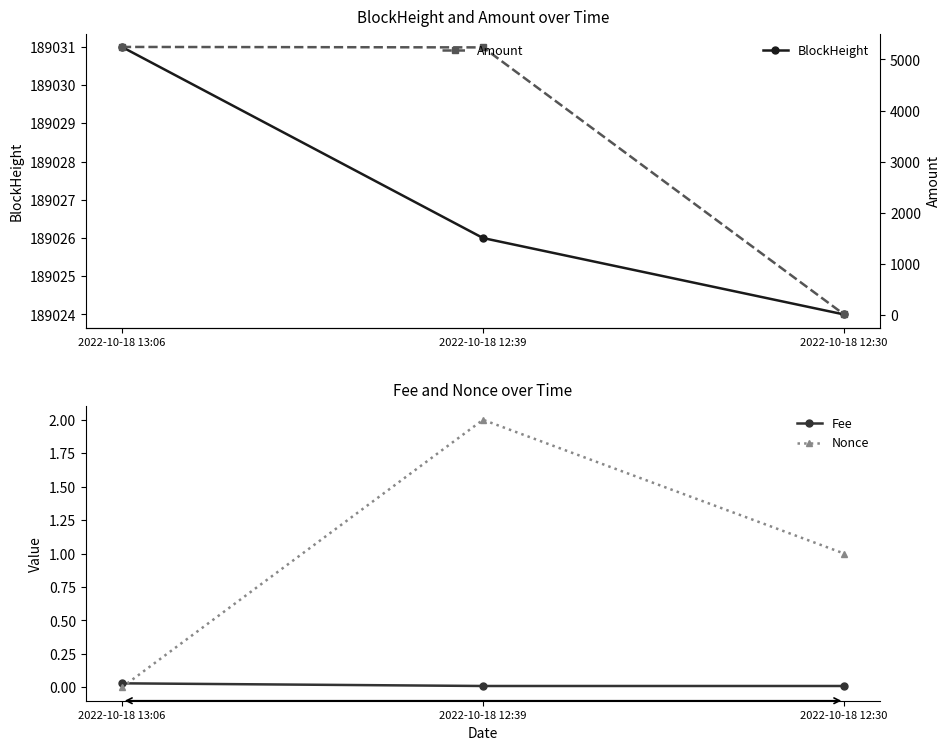

What are all the series names shown in the legend?

BlockHeight, Fee, Nonce, Amount